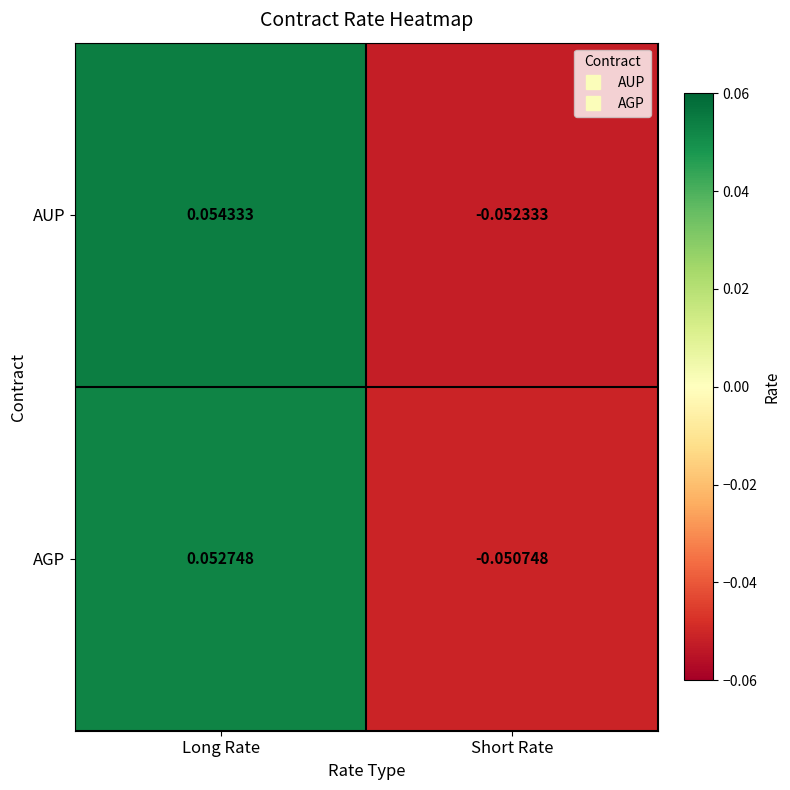

At which category is the sum across all series the highest?

Long Rate